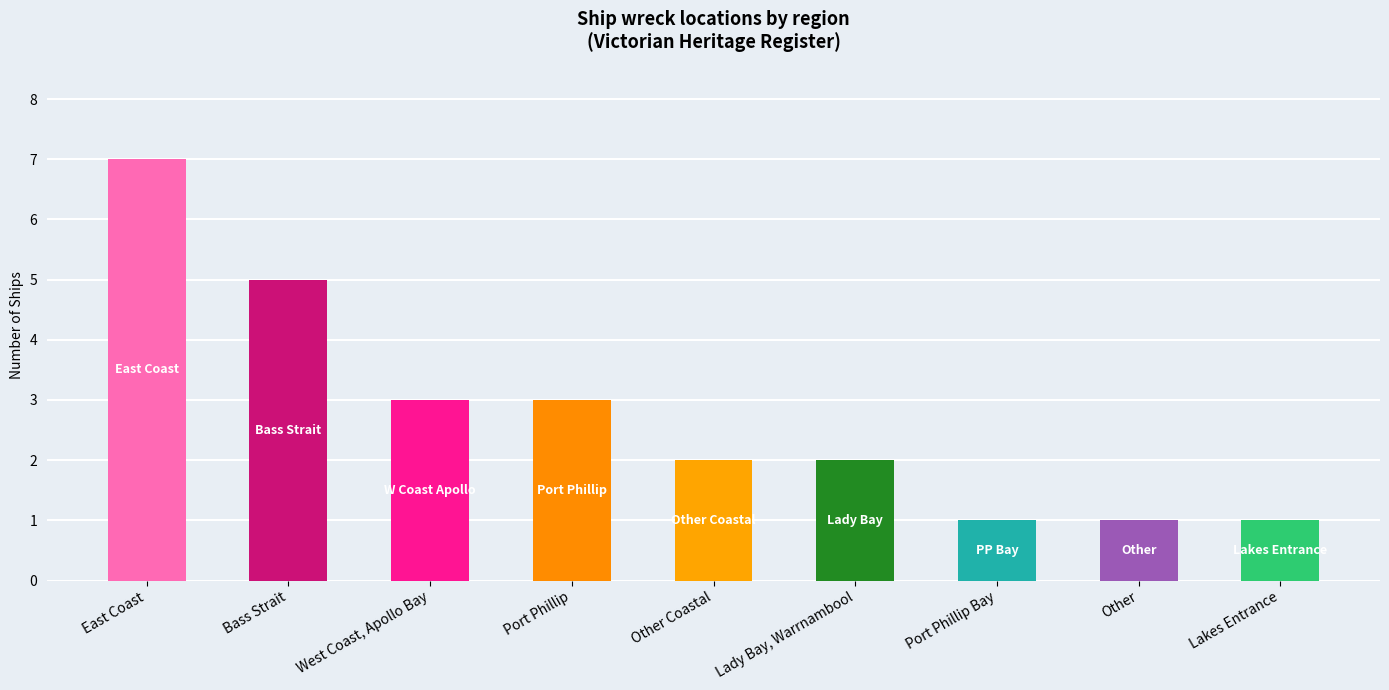

What is the value of the 7th bar from the left?

1